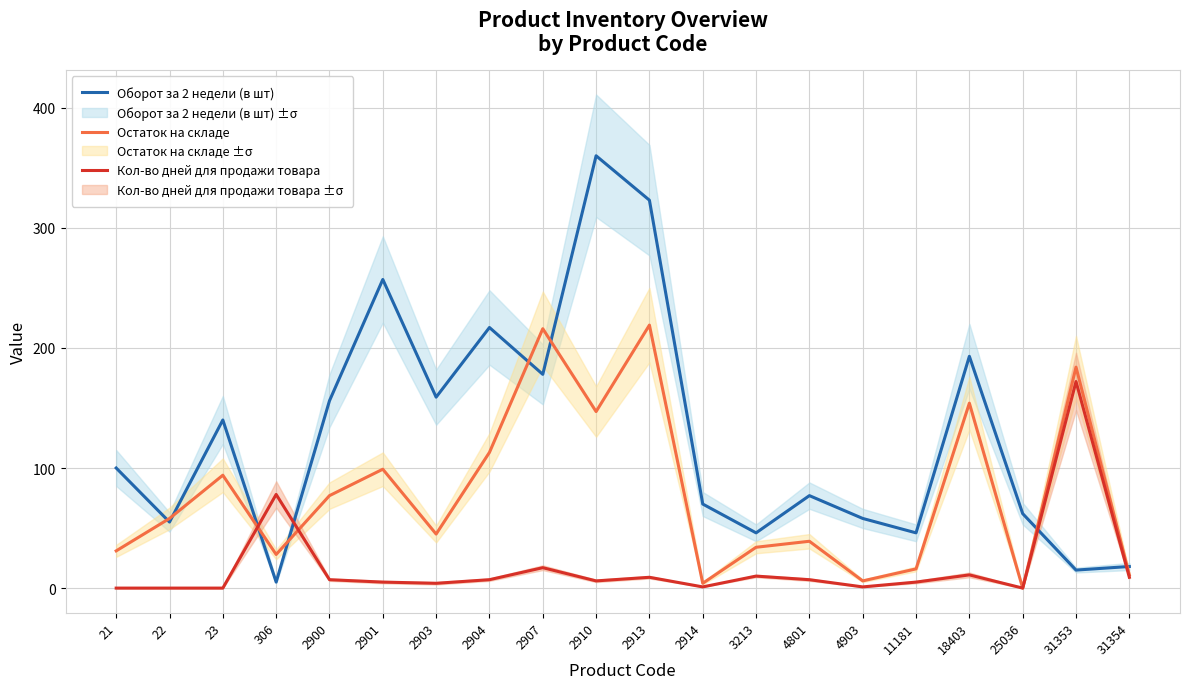

True or false: Оборот за 2 недели (в шт) and Остаток на складе cross at least once.

True